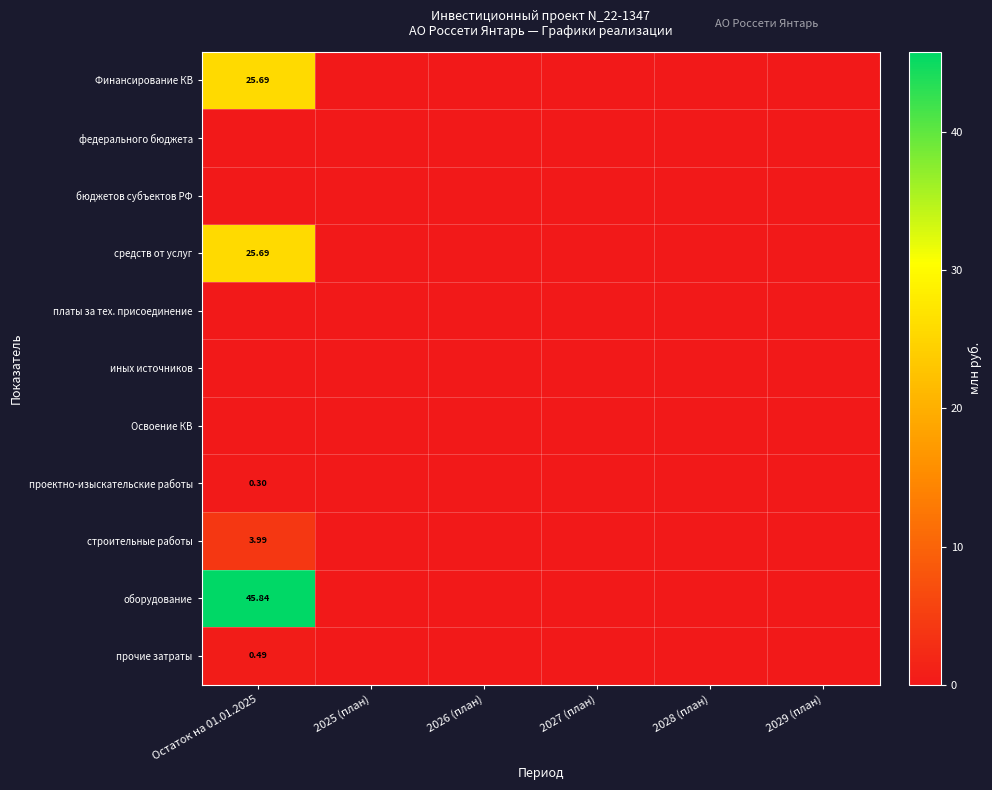

At how many categories does at least one series exceed 32?

1